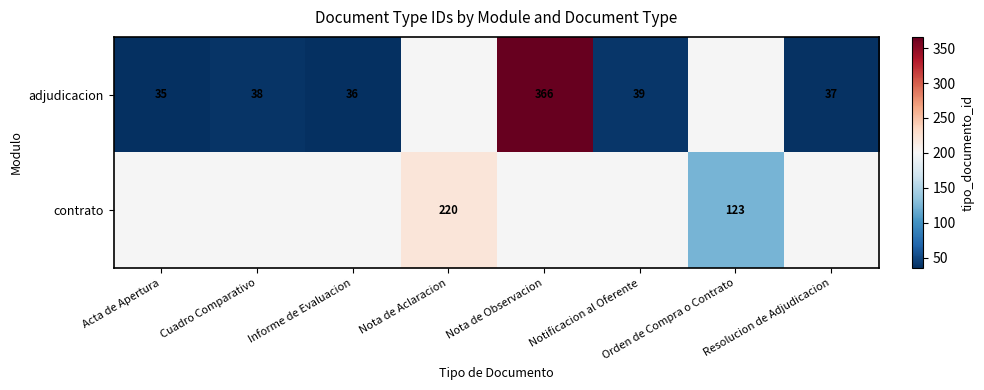

True or false: adjudicacion has a value of 366 at Nota de Observacion.

True